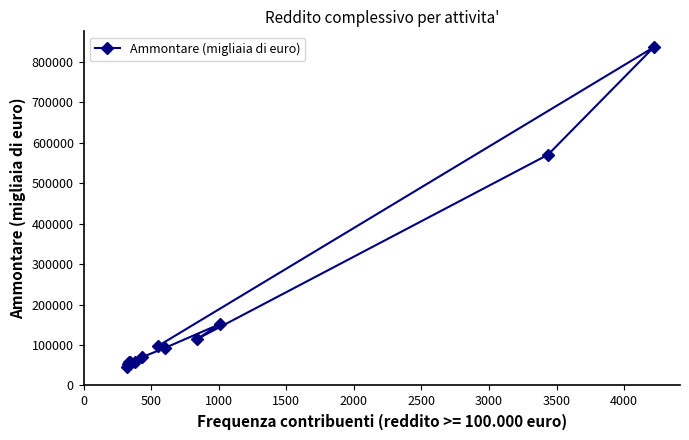

How many values are below 92473?

6